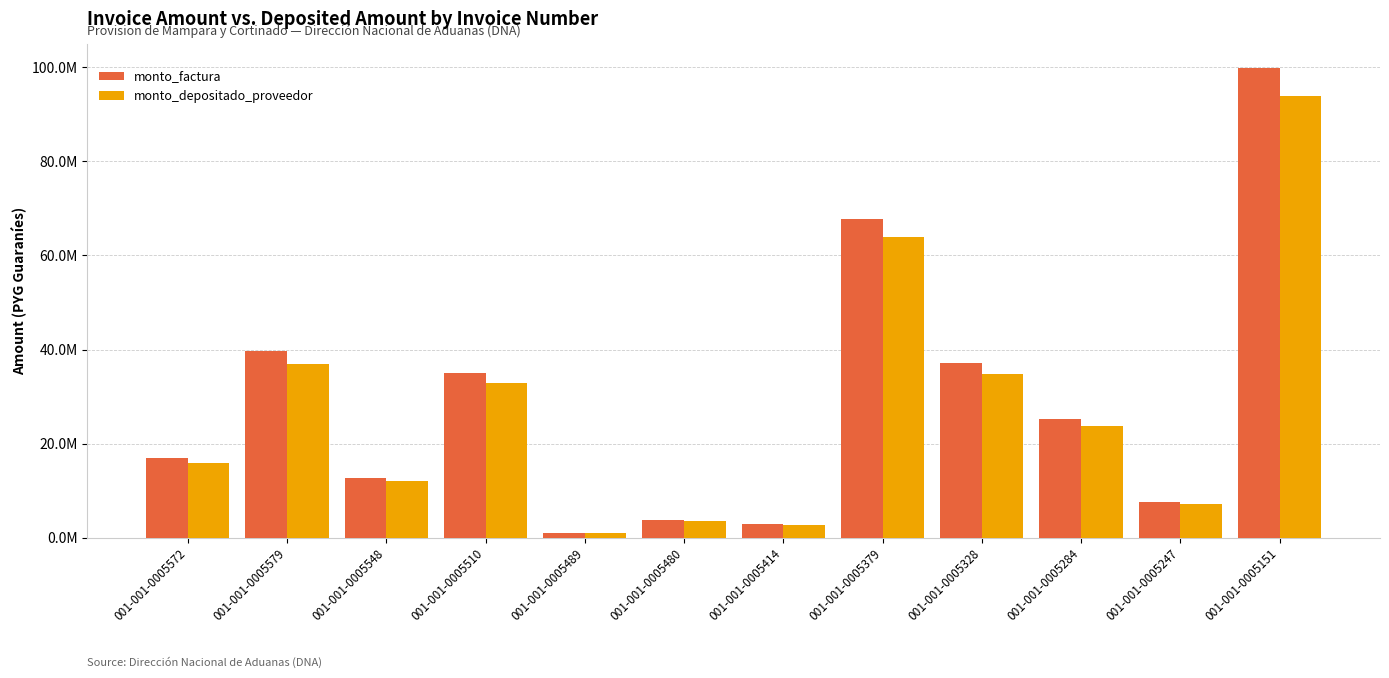

List the series in order of their overall mean, lowest first.

monto_depositado_proveedor, monto_factura